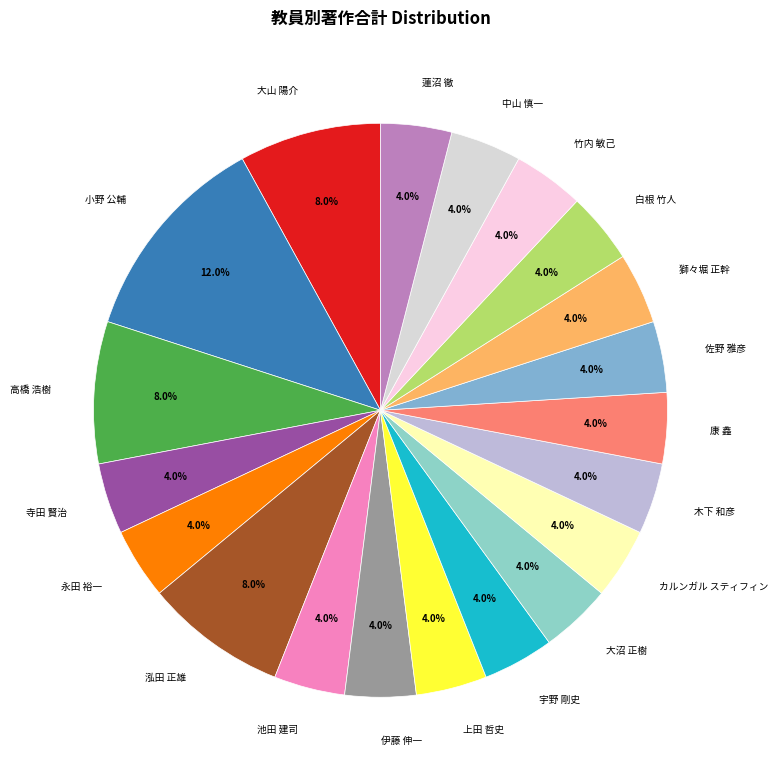

To the nearest percent, what is the combined percentage of カルンガル スティフィン and 大山 陽介?

12%